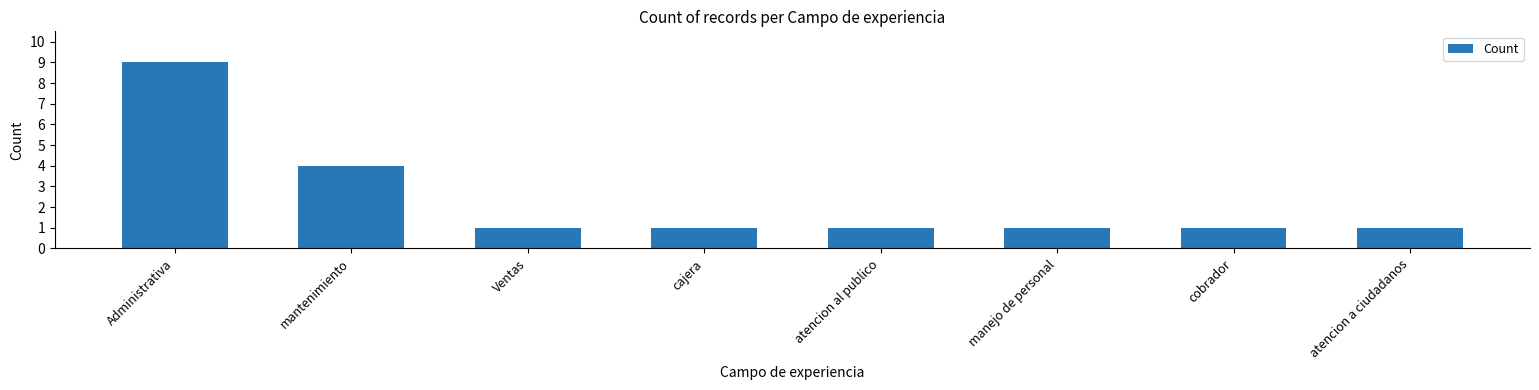

What value does the data have at mantenimiento?

4